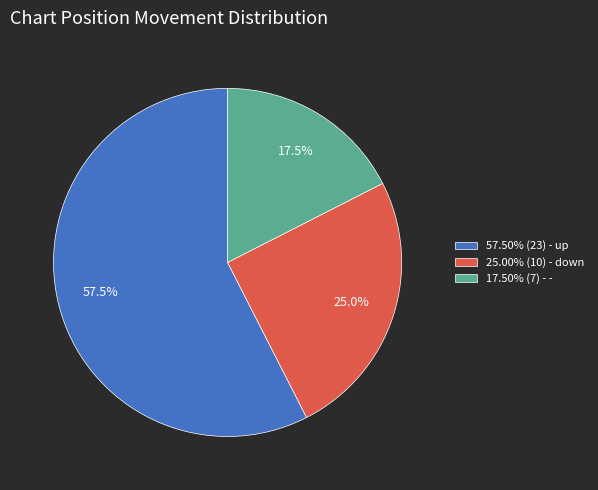

What percentage do 17.50% (7) - - and 25.00% (10) - down together represent?

42.5%